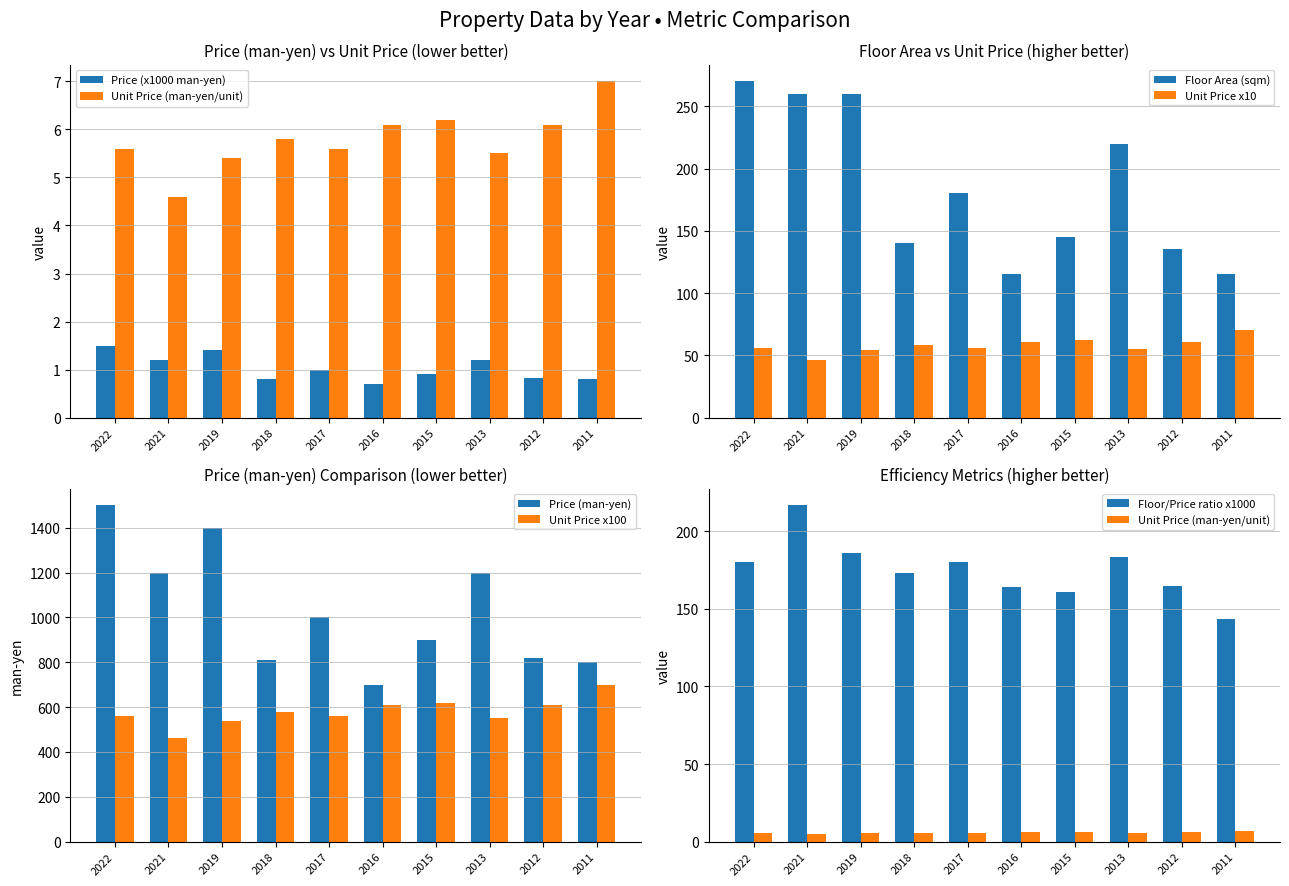

Which category has the lowest value in the Floor Area series?

2016